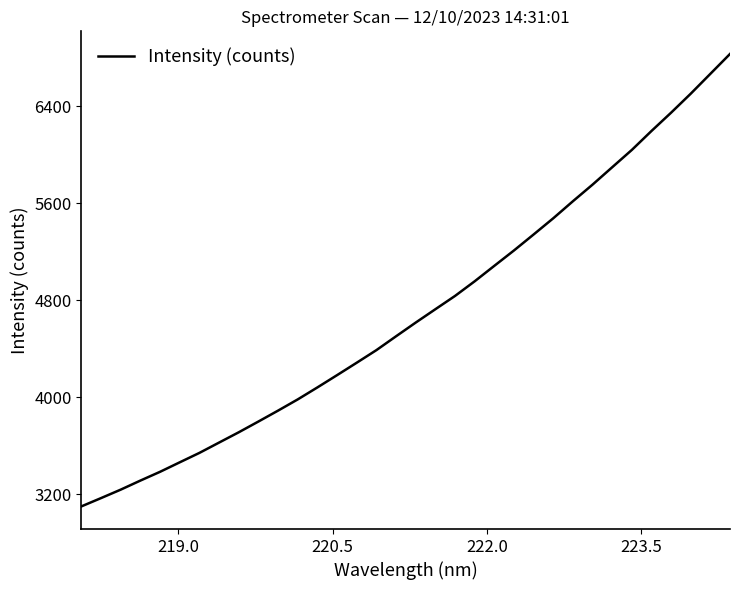

What is the minimum value shown in the chart?

3098.5